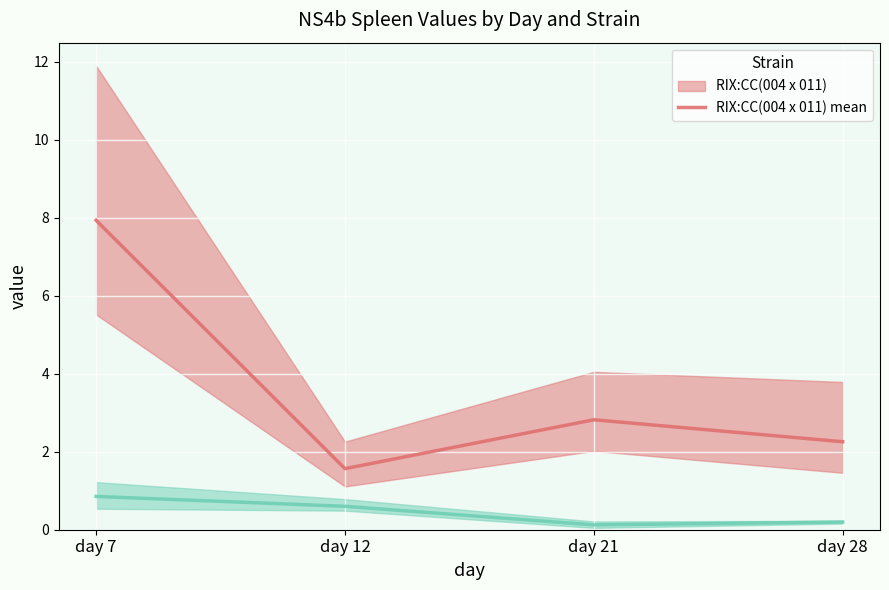

How many lines are shown in the chart?

2